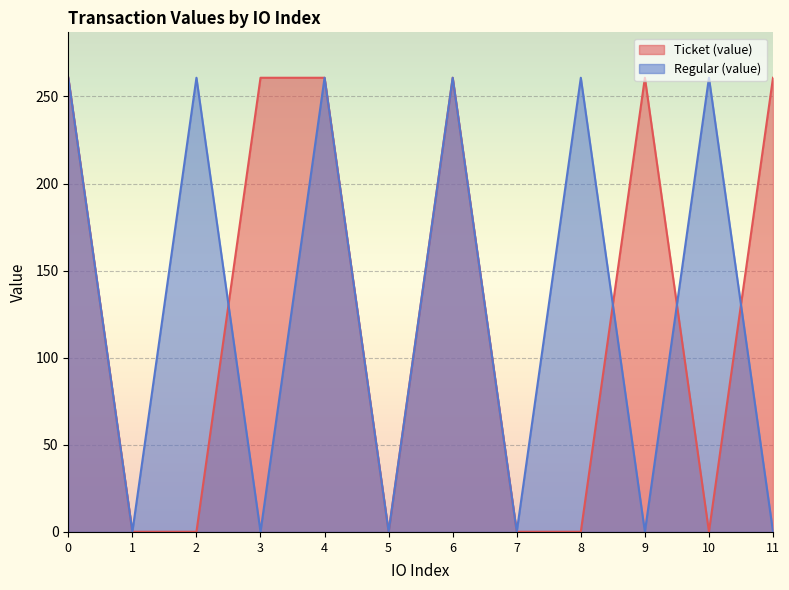

True or false: Regular (value) has a value of 260.7 at 2.

True